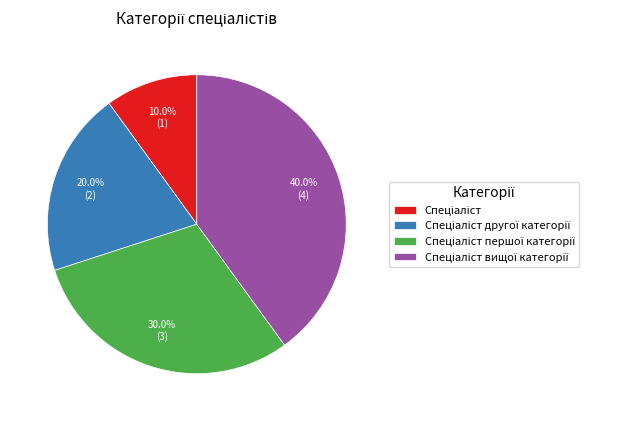

Is there a majority slice in this chart?

No